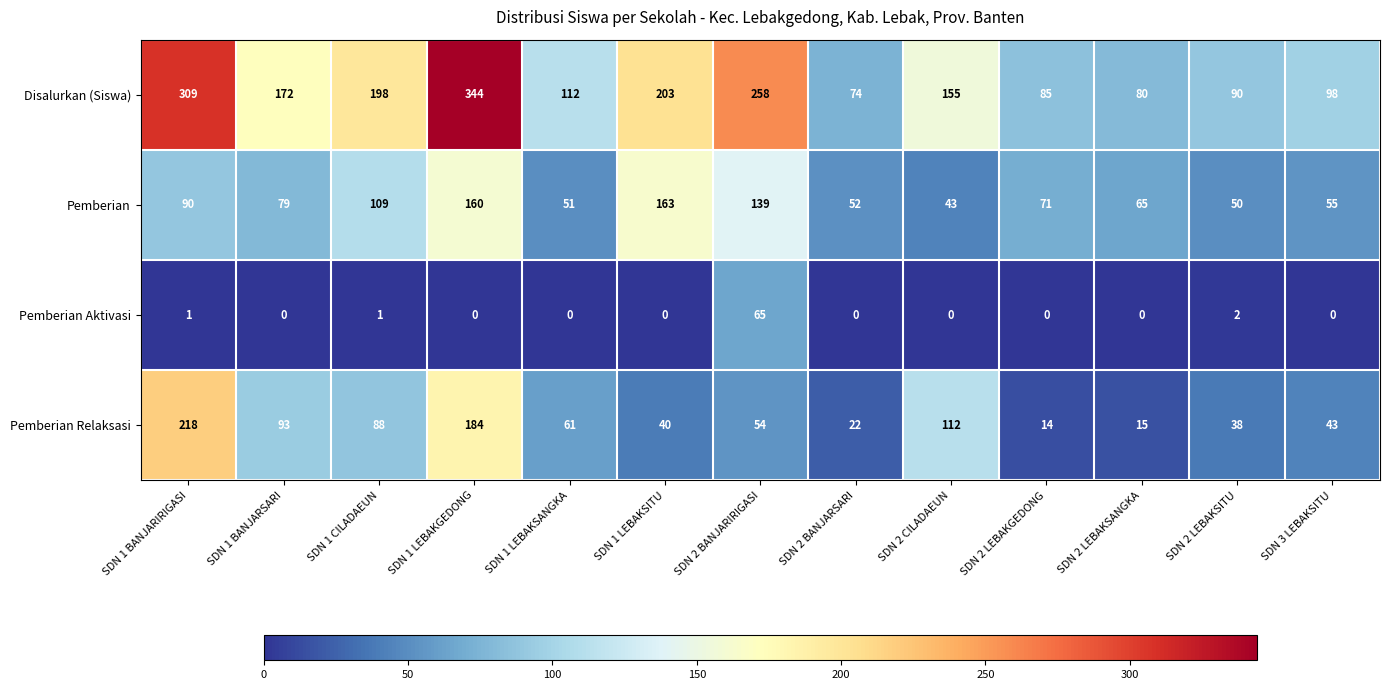

At which category is the sum across all series the highest?

SDN 1 LEBAKGEDONG